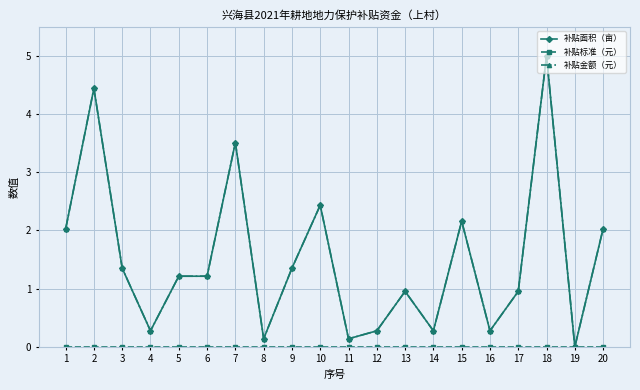

Does the chart have visible grid lines?

Yes